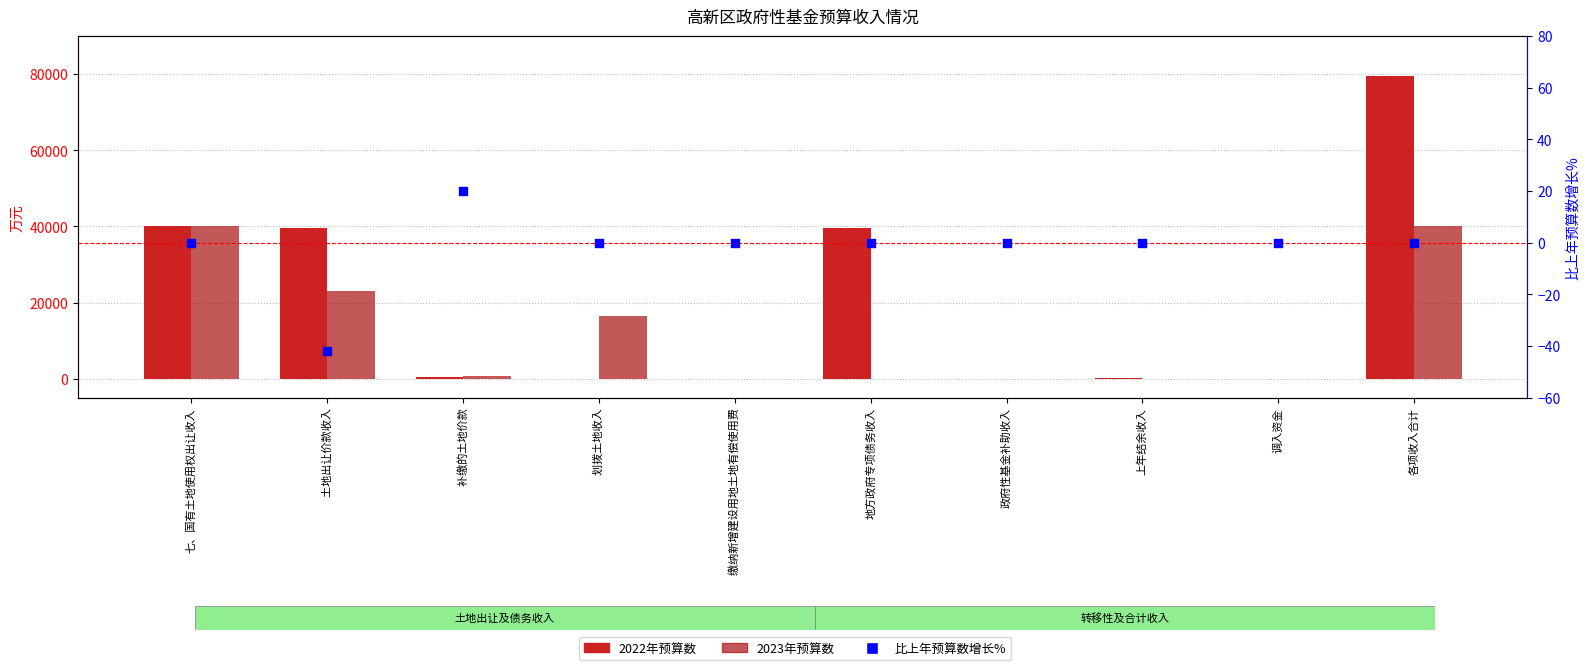

Which series has the largest Y range (max minus min)?

2022年预算数